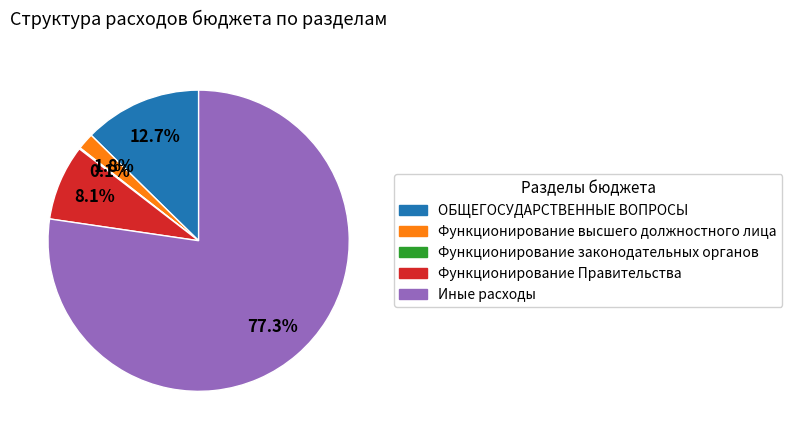

Approximately how many times larger is the value at Функционирование высшего должностного лица compared to Функционирование Правительства?

0.2